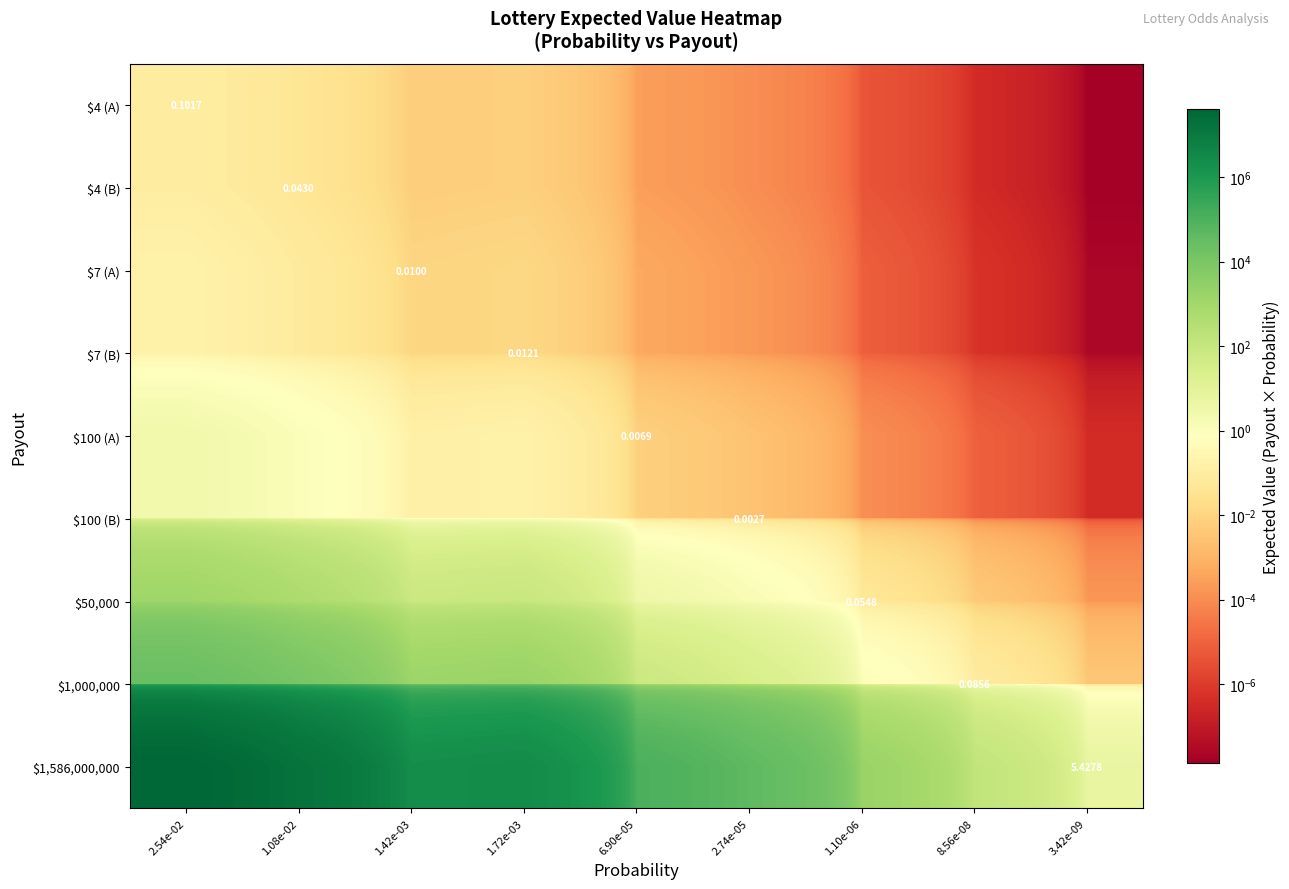

At which category does the chart reach its minimum across all series?

3.42e-09